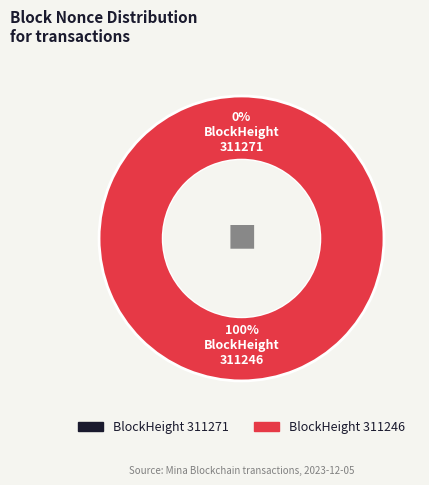

What percentage is the 311246 slice, to the nearest percent?

100%